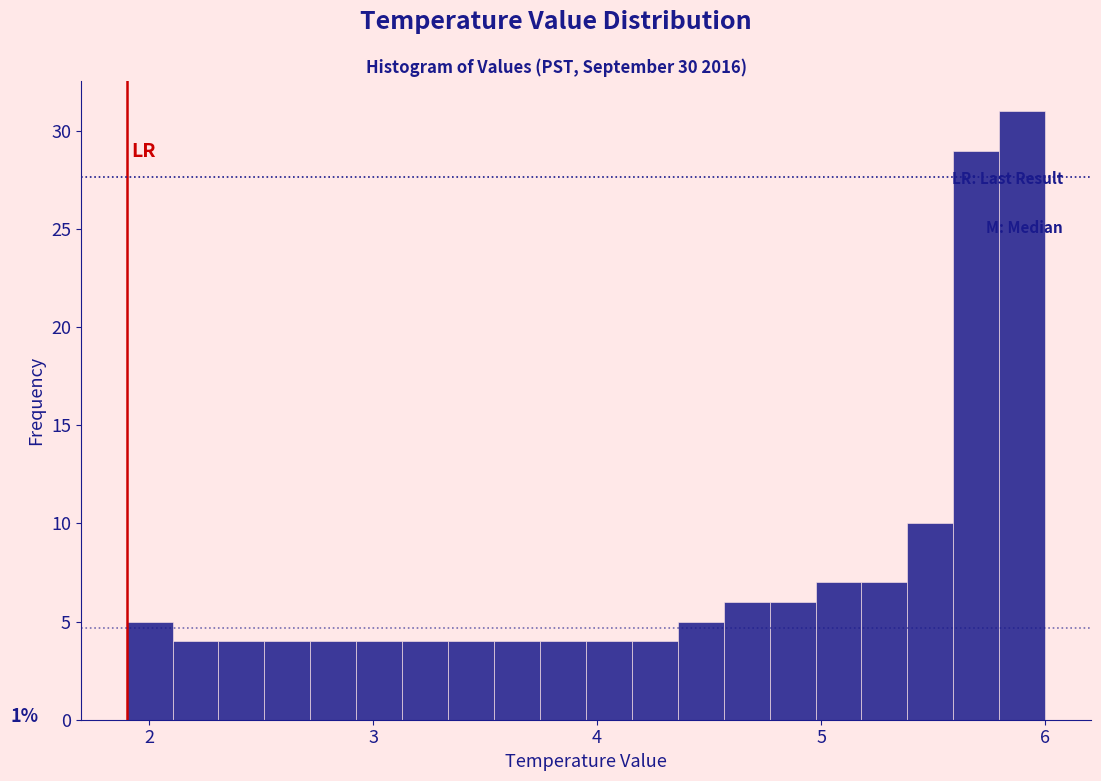

Around what value on the x-axis is the tallest bar? Give the approximate position of its centre, as read against the axis.

5.9